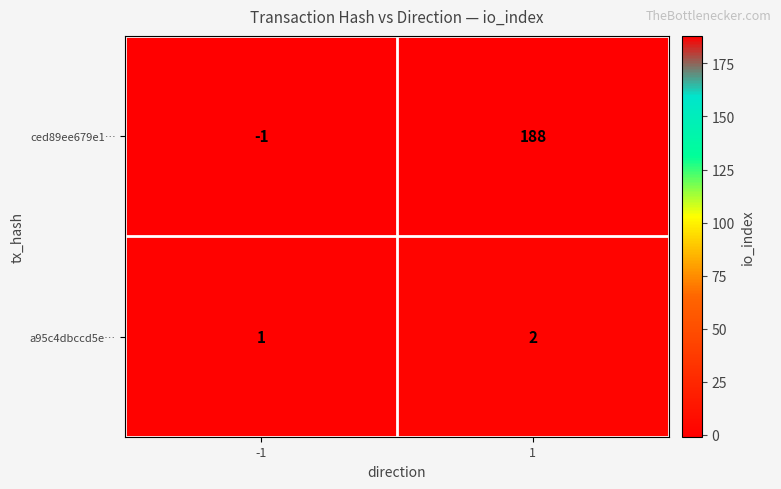

Rank the series by their average value, from lowest to highest.

a95c4dbccd5e…, ced89ee679e1…